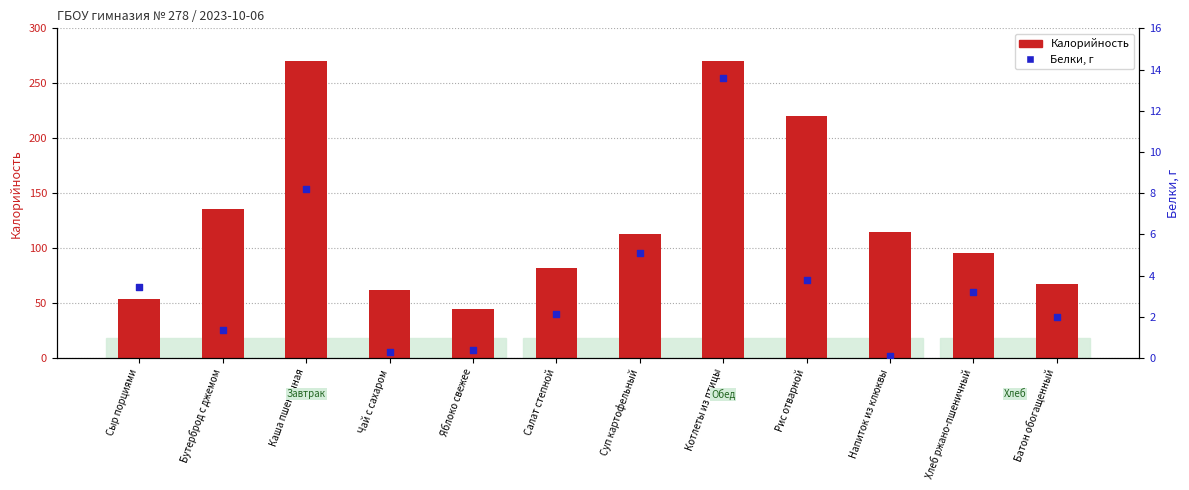

Is the value of Белки at Напиток из клюквы greater than the value of Калорийность at Рис отварной?

No